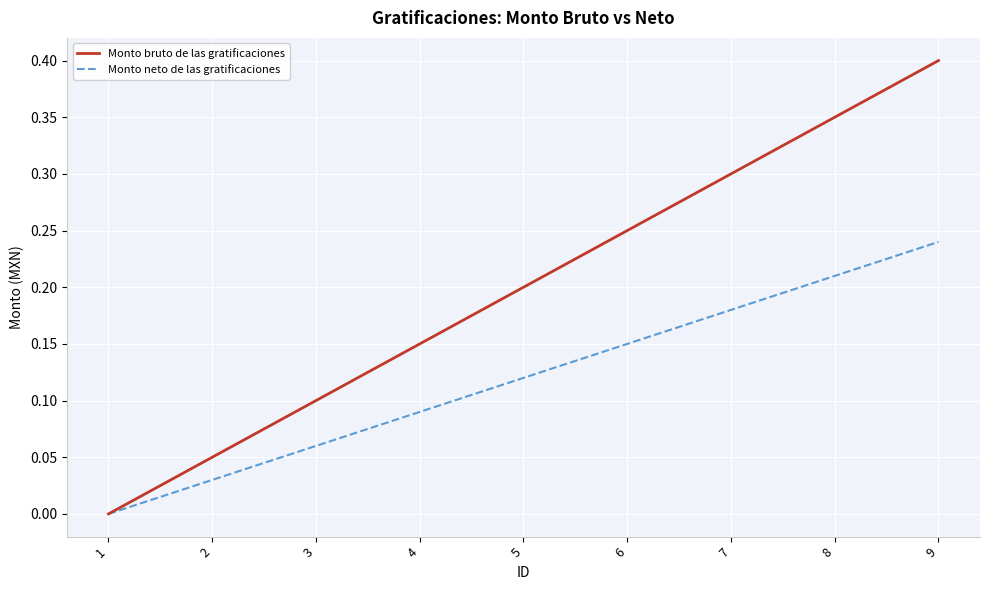

What is the sum of the Monto neto de las gratificaciones values at 2 and 7?

0.2